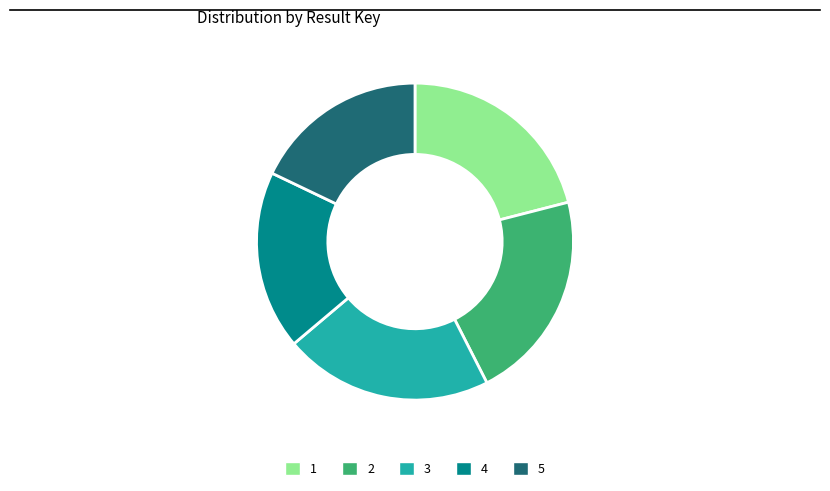

Count the number of slices in the pie.

5